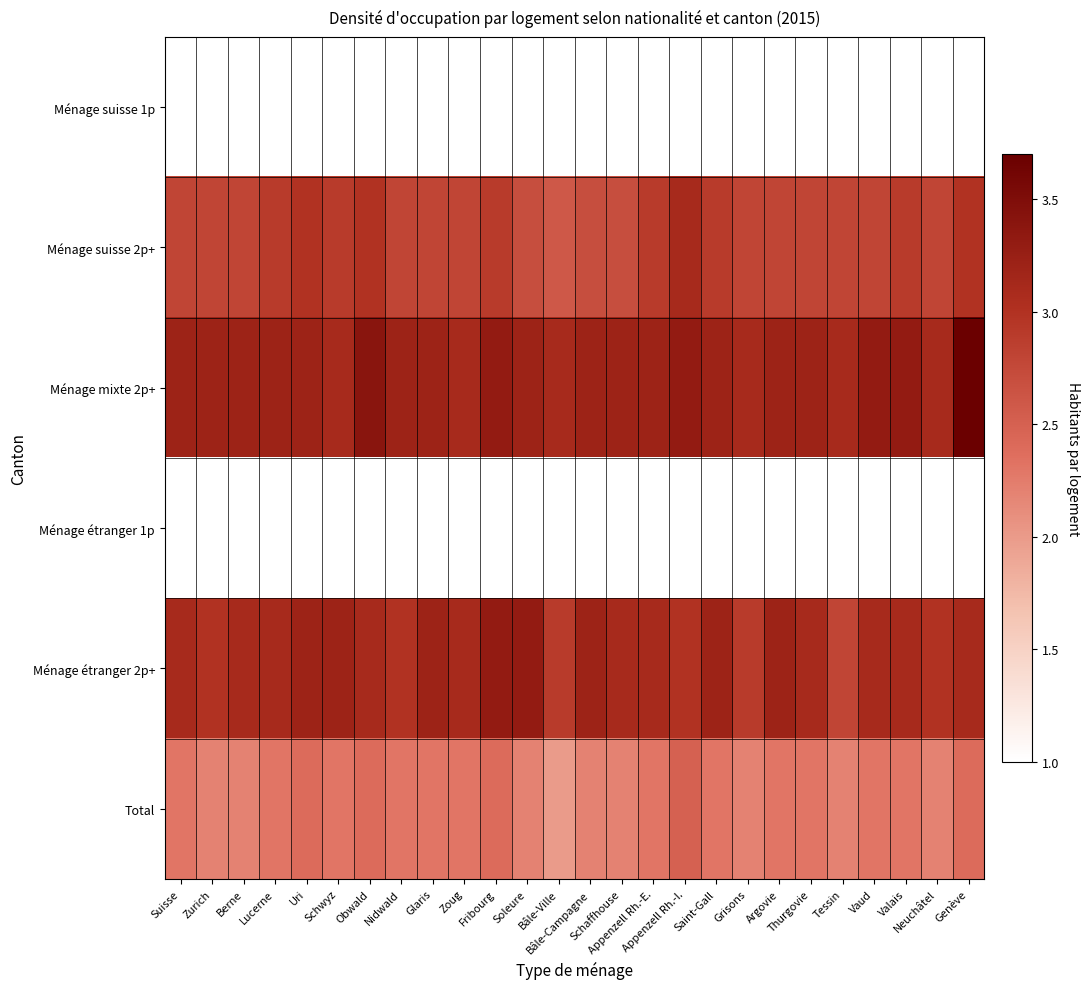

Which series has the largest total across all categories?

Ménage mixte 2p+